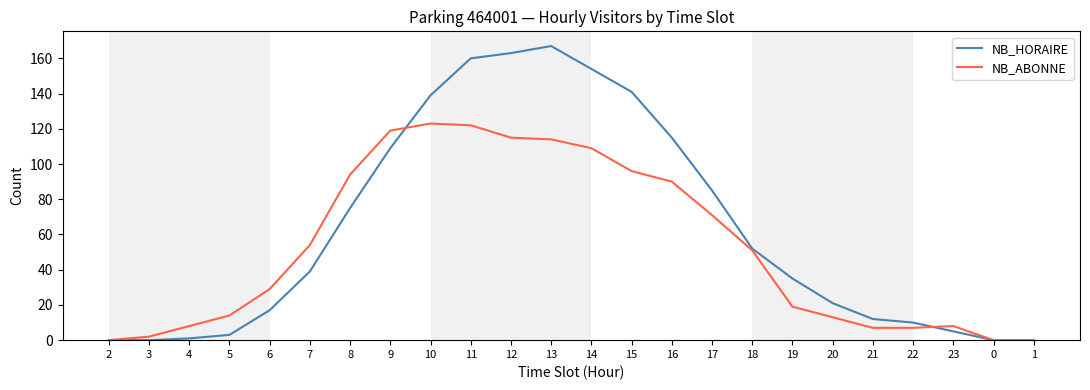

At which label does NB_HORAIRE reach its peak?

13